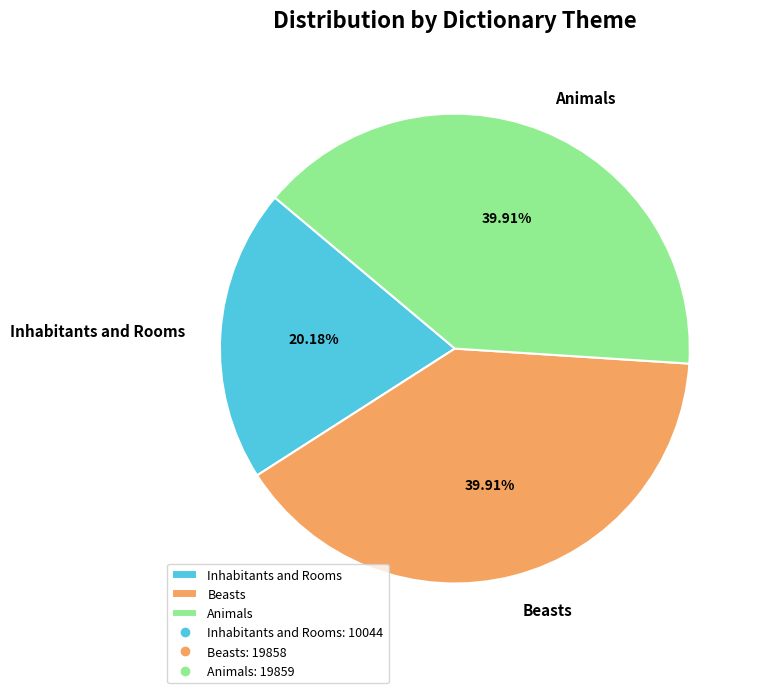

Combined, what portion of the pie is Beasts and Animals?

79.8%